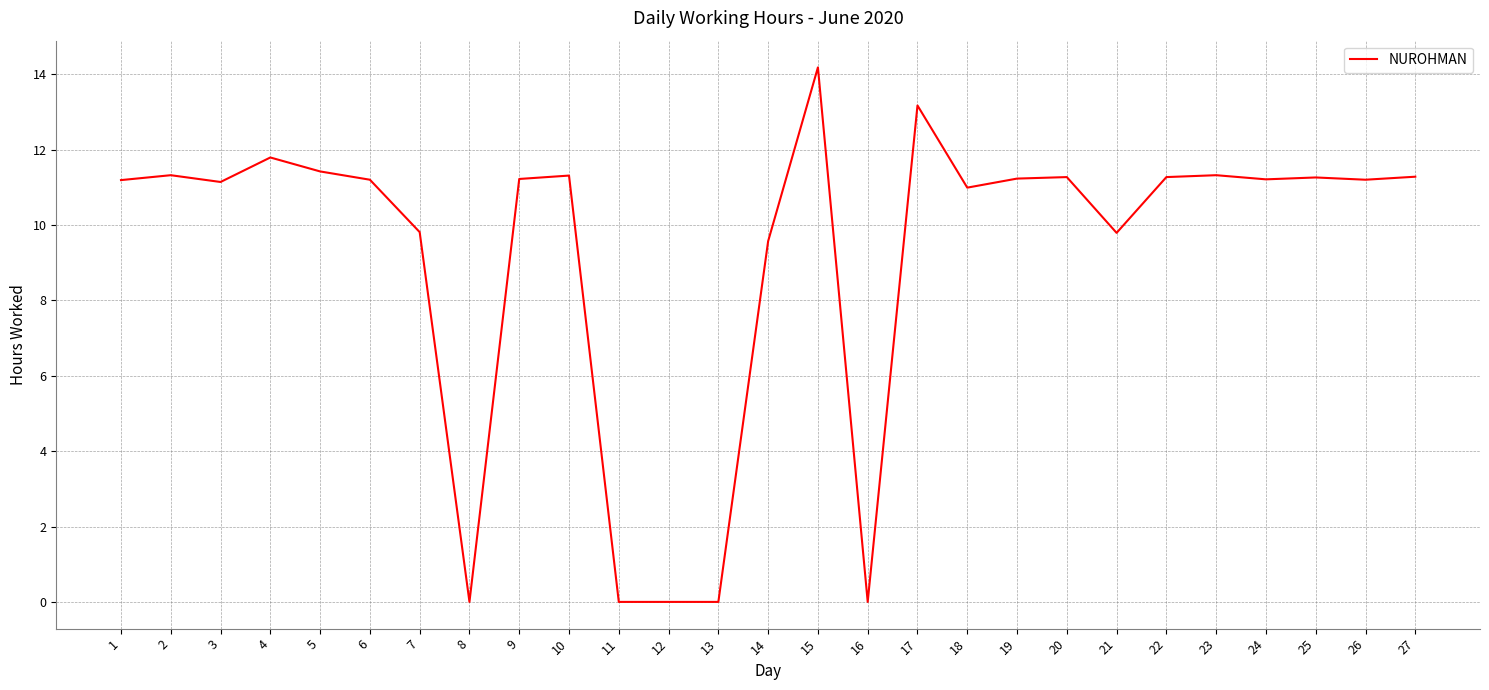

Is it true that the value at 17 is 9.0?

False